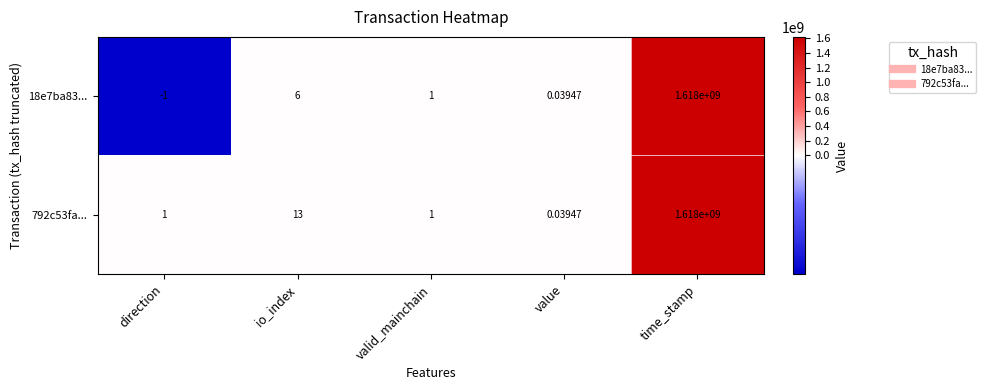

Which series has the largest total across all categories?

792c53fa...